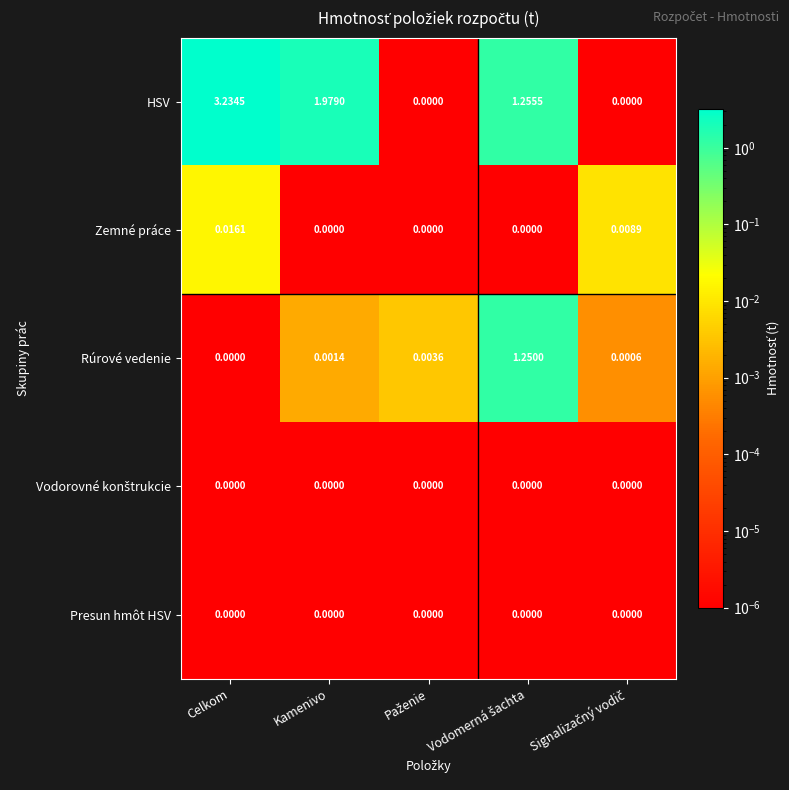

At which category is the sum across all series the highest?

Celkom